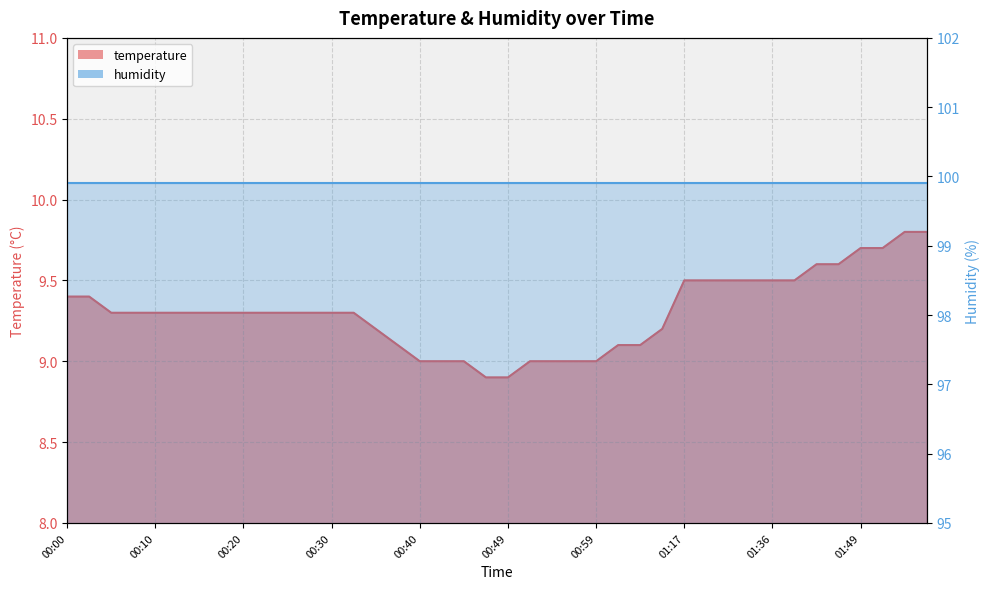

What is the difference between the maximum and minimum values?

0.9